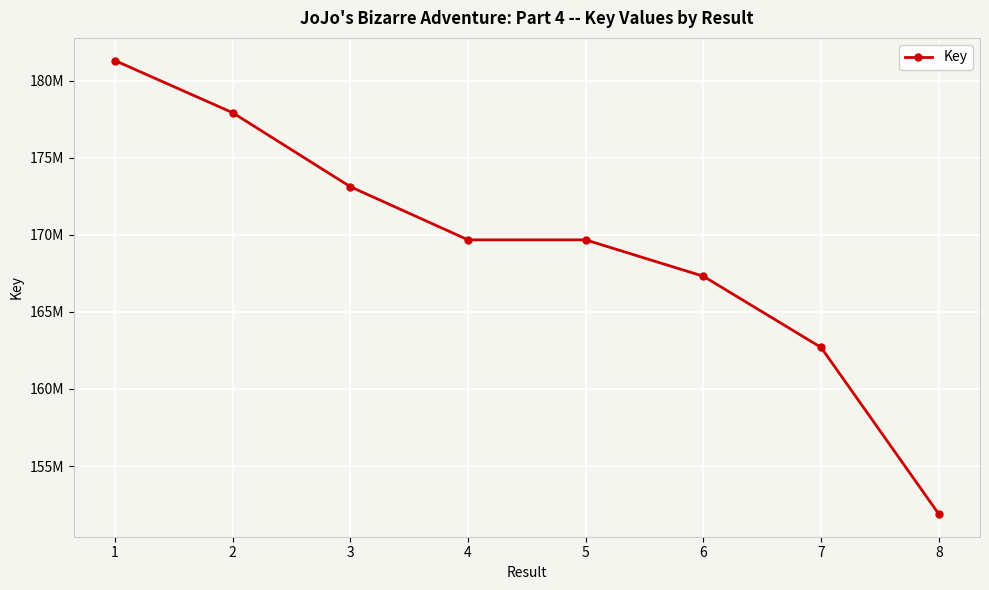

Is this an area chart (filled region under the line)?

No